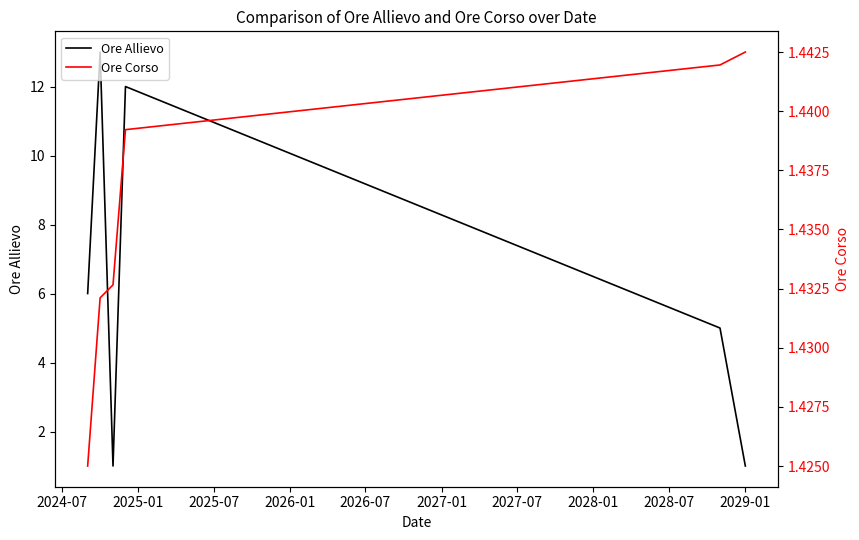

Reading left to right, what are all the values shown in this chart?

Ore Allievo: 6.0	13.0	1.0	12.0	5.0	1.0
Ore Corso: 1.4	1.4	1.4	1.4	1.4	1.4